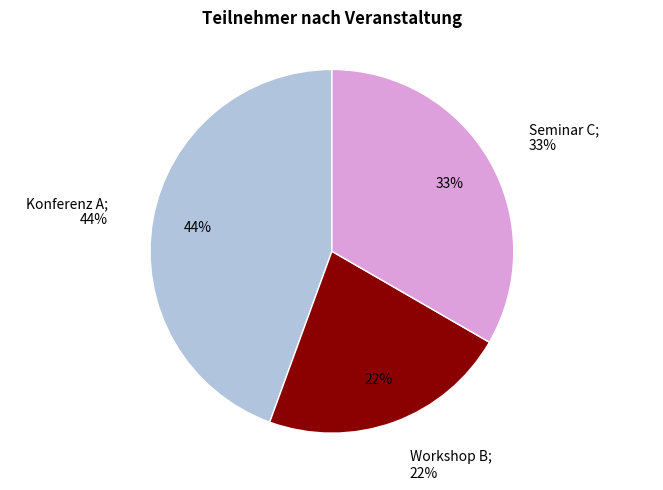

Does Workshop B account for over 50% of the chart?

No